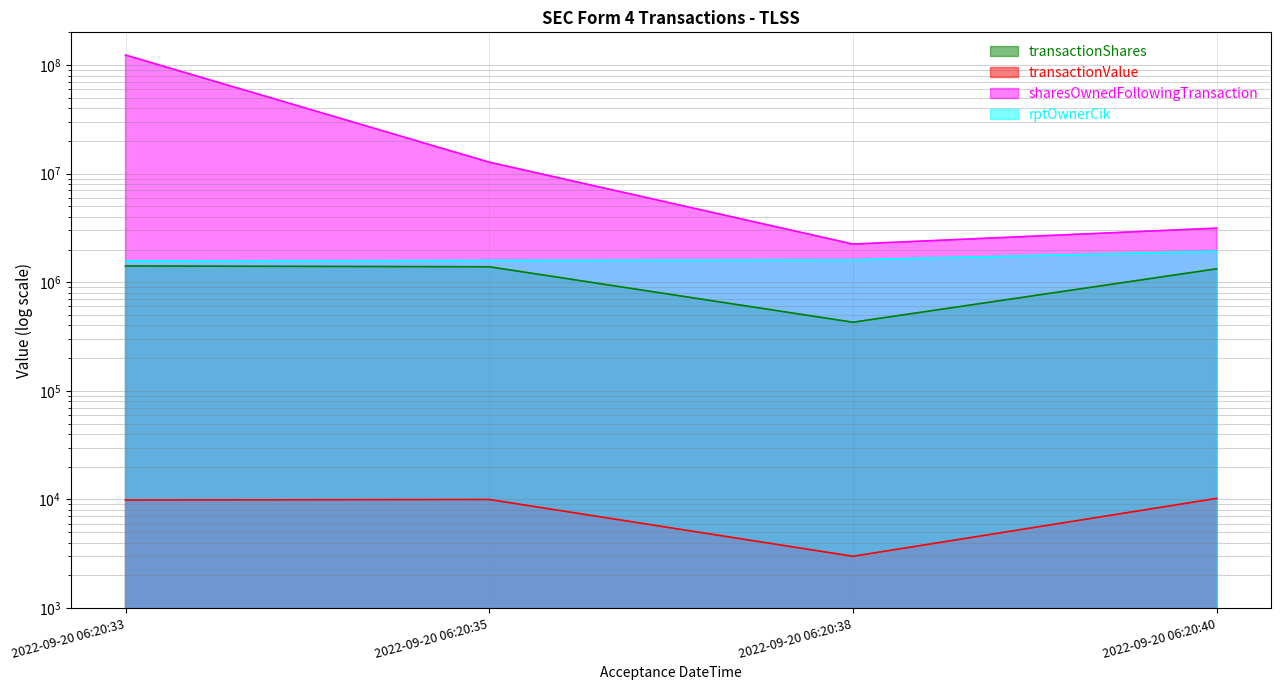

Which series changed the most between 2022-09-20 06:20:33 and 2022-09-20 06:20:40?

sharesOwnedFollowingTransaction